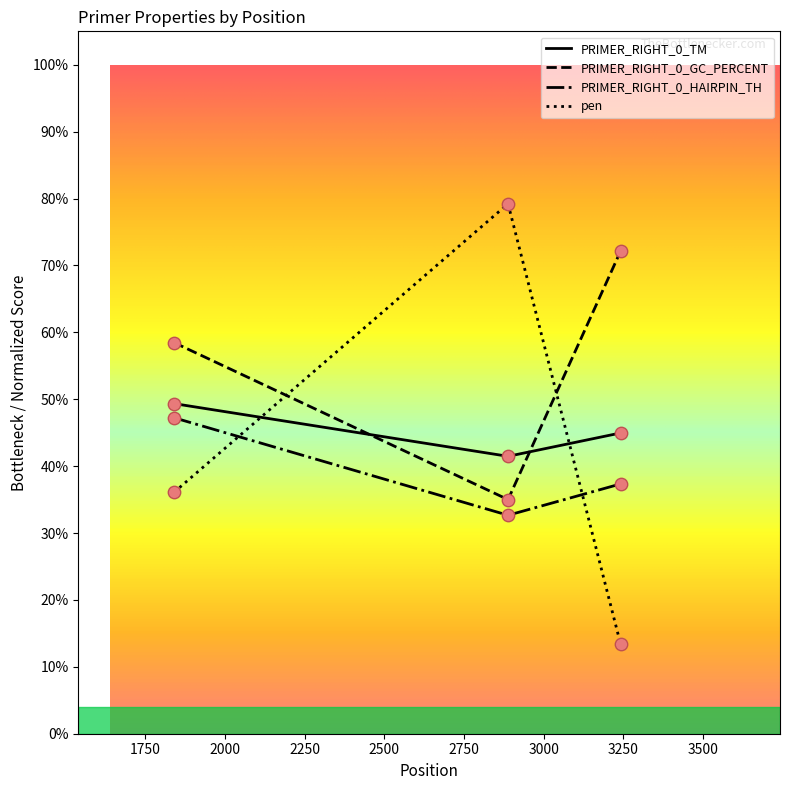

Which series has the largest total across all categories?

PRIMER_RIGHT_0_GC_PERCENT